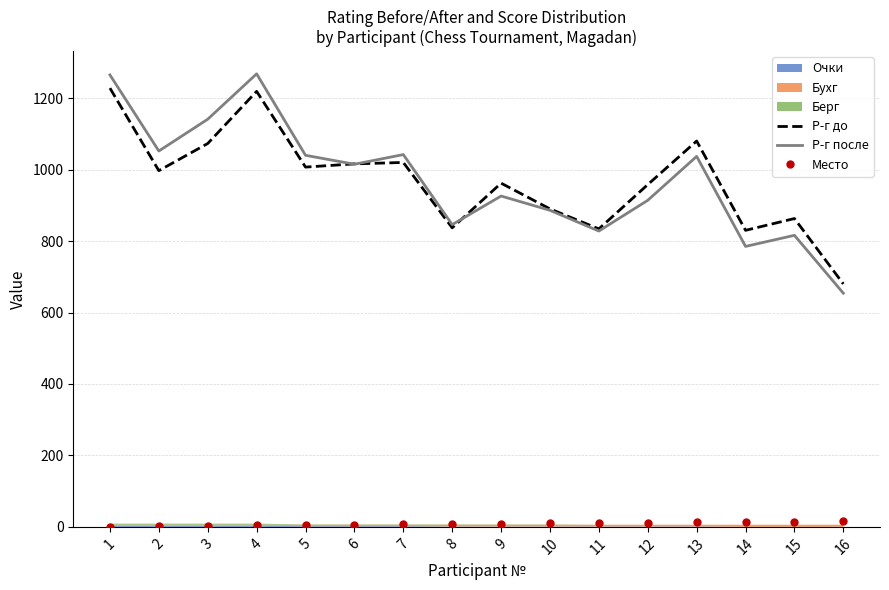

How many intersections are there between Р-г до and Р-г после?

3